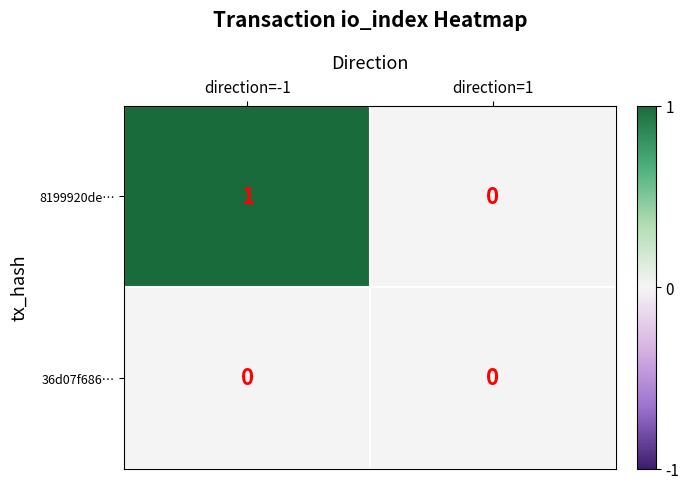

Which series has the largest range (max minus min)?

8199920de…